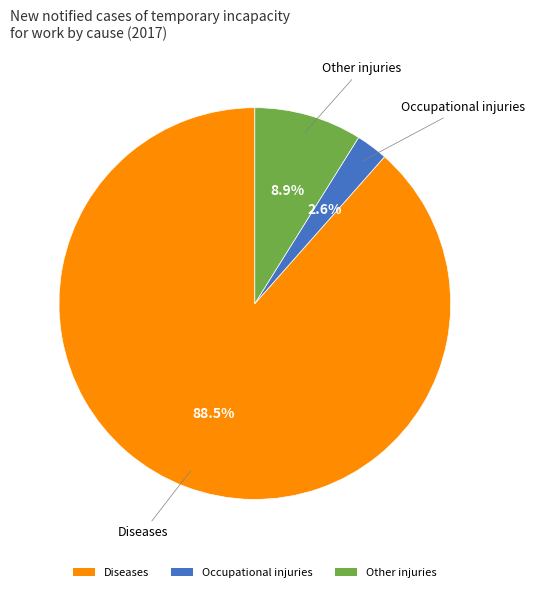

To the nearest percent, what percentage of the pie is Occupational injuries?

3%